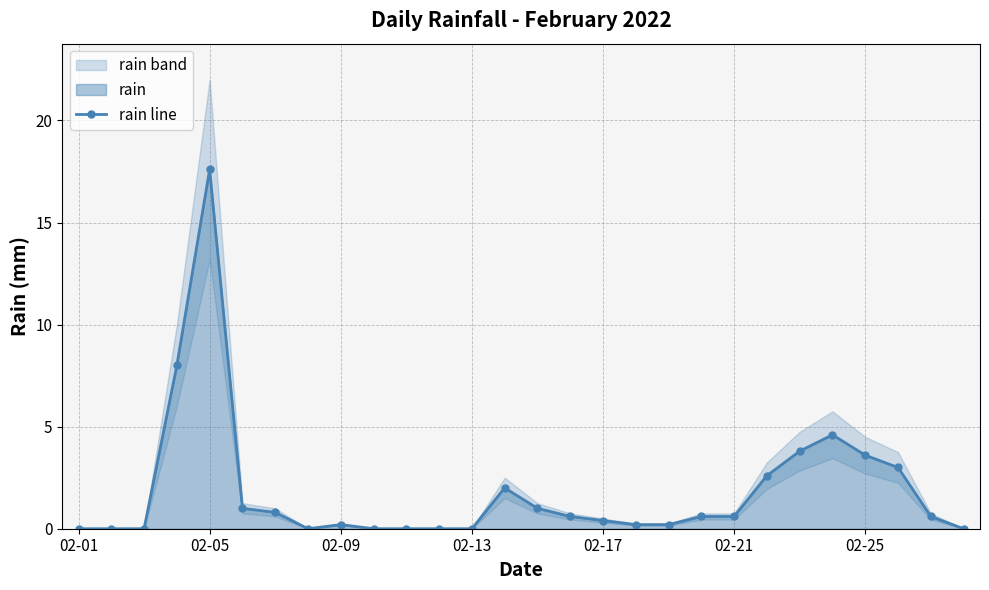

Count the number of categories in the chart.

28